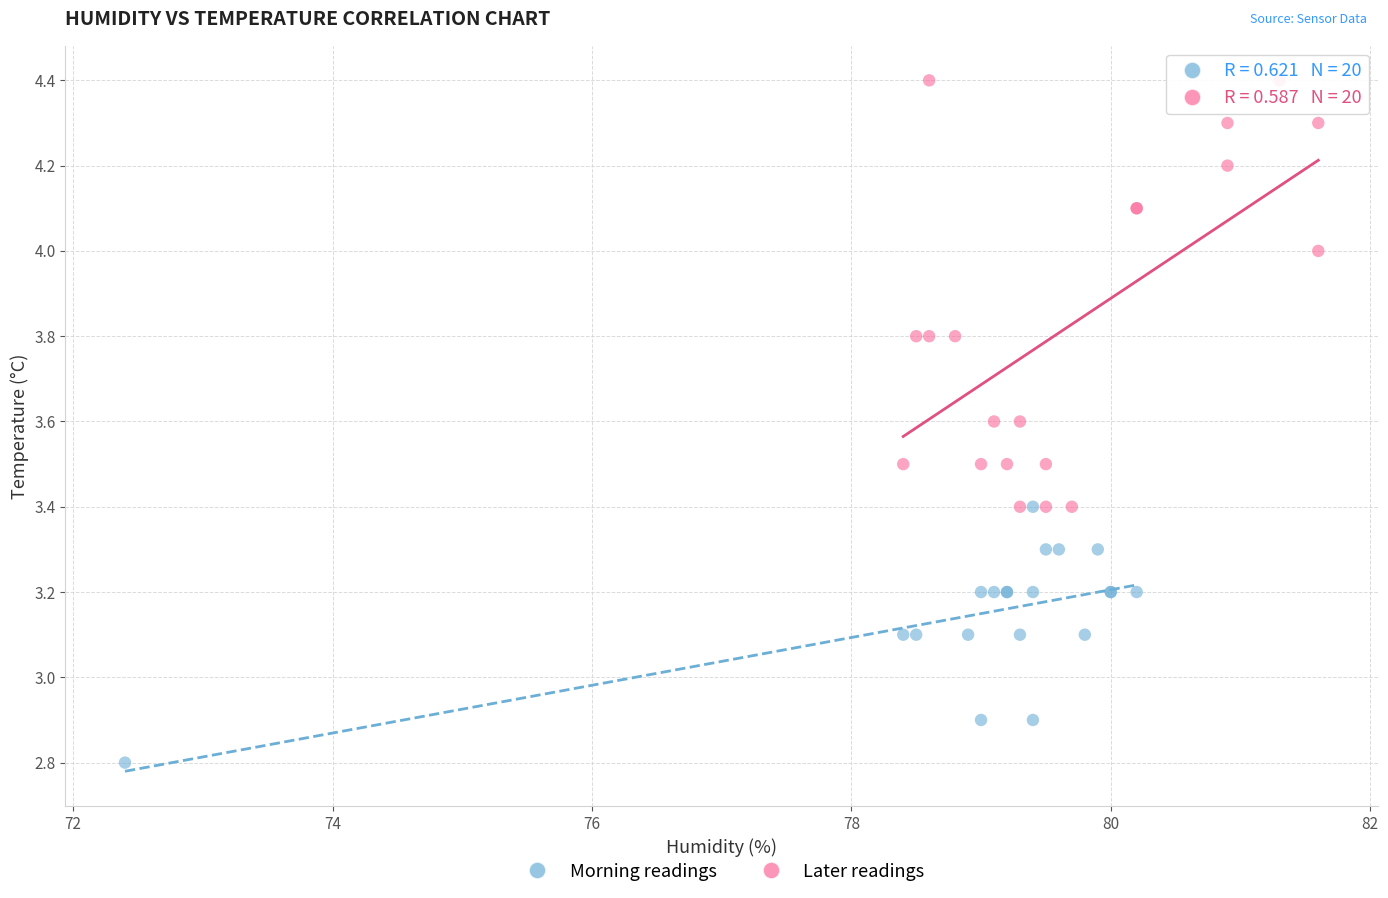

Which series has the widest spread of Y values?

Later readings